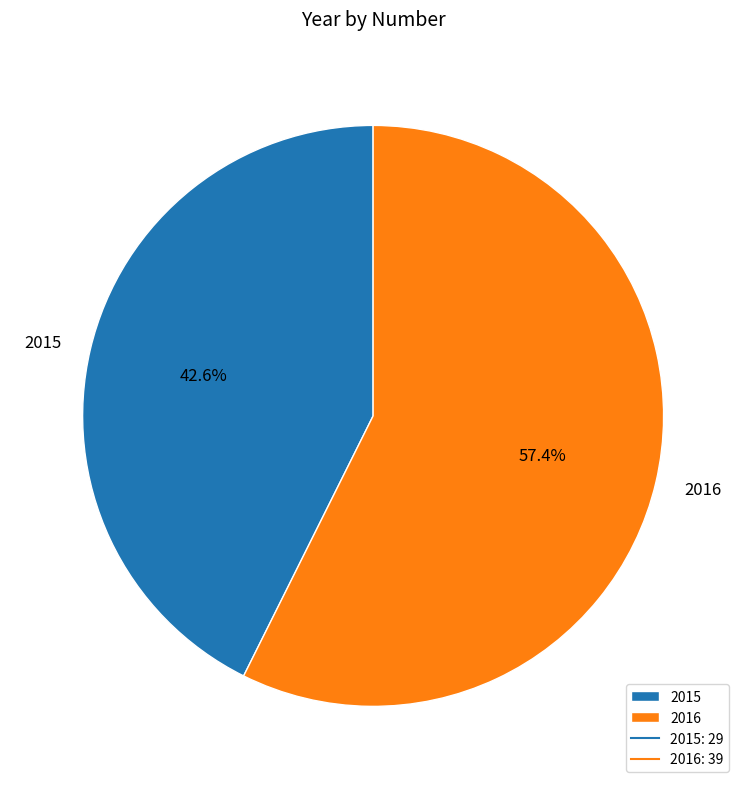

What percentage is the 2015 slice, to the nearest percent?

43%